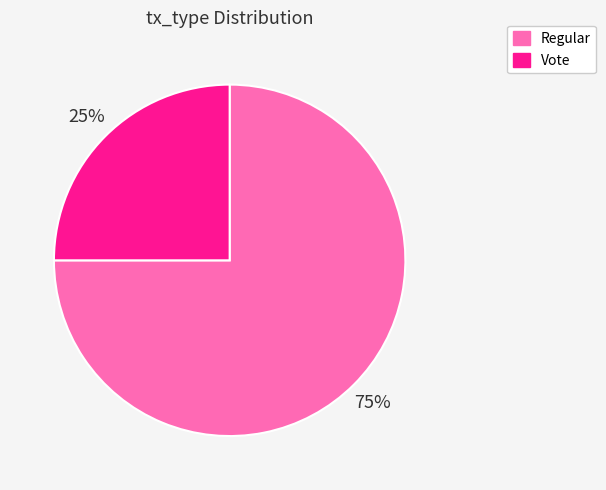

Do Vote and Regular together represent more than half of the pie?

Yes